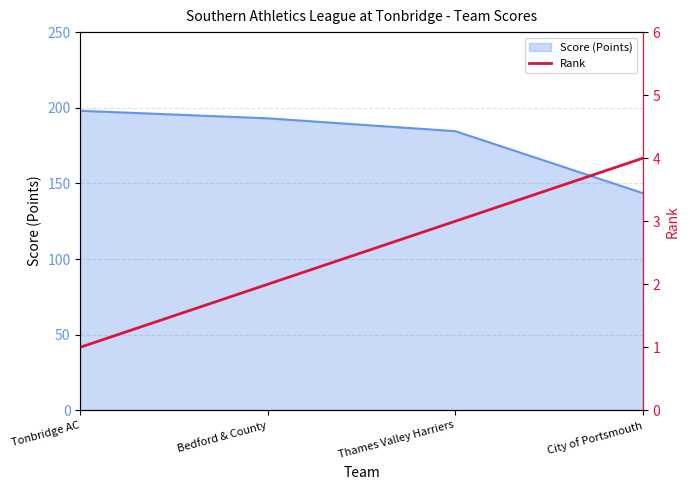

True or false: the data shows 2 at Bedford & County.

True